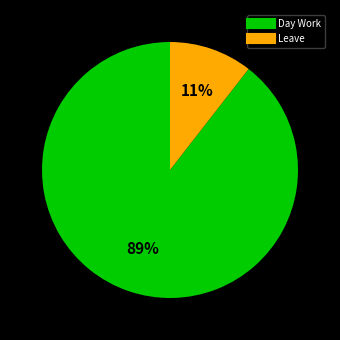

To the nearest percent, what is the average slice percentage?

50%